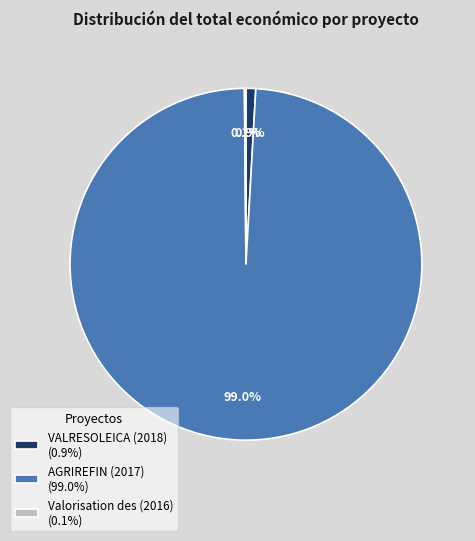

Combined, what portion of the pie is AGRIREFIN (2017) (99.0%) and VALRESOLEICA (2018) (0.9%)?

99.9%